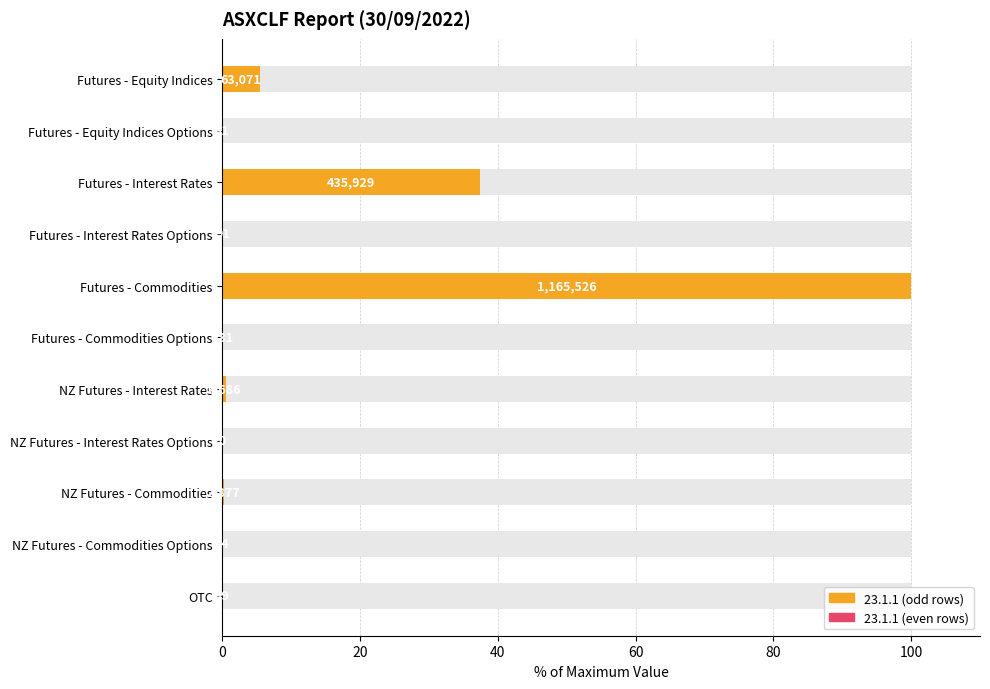

Between Futures - Equity Indices and Futures - Interest Rates Options, which is larger?

Futures - Equity Indices